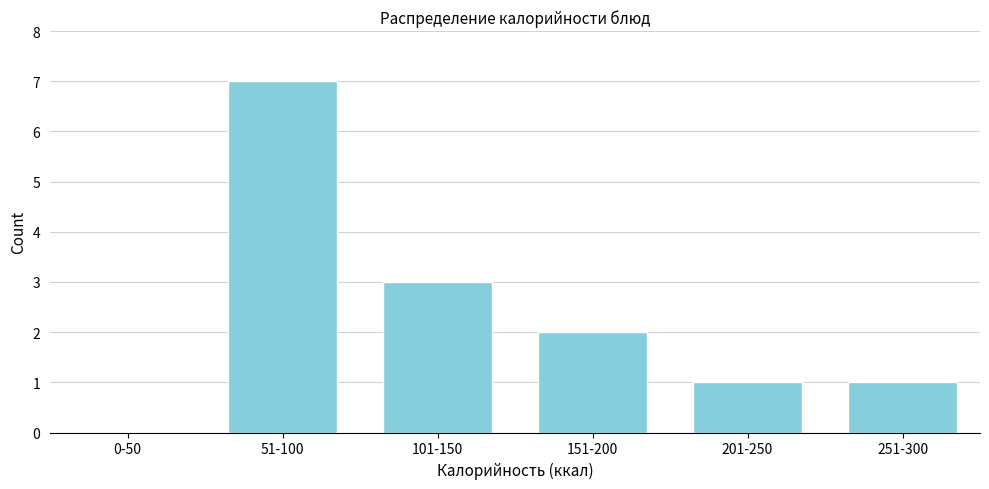

Reading left to right, extract all data points from this chart.

0-50=0	51-100=7	101-150=3	151-200=2	201-250=1	251-300=1